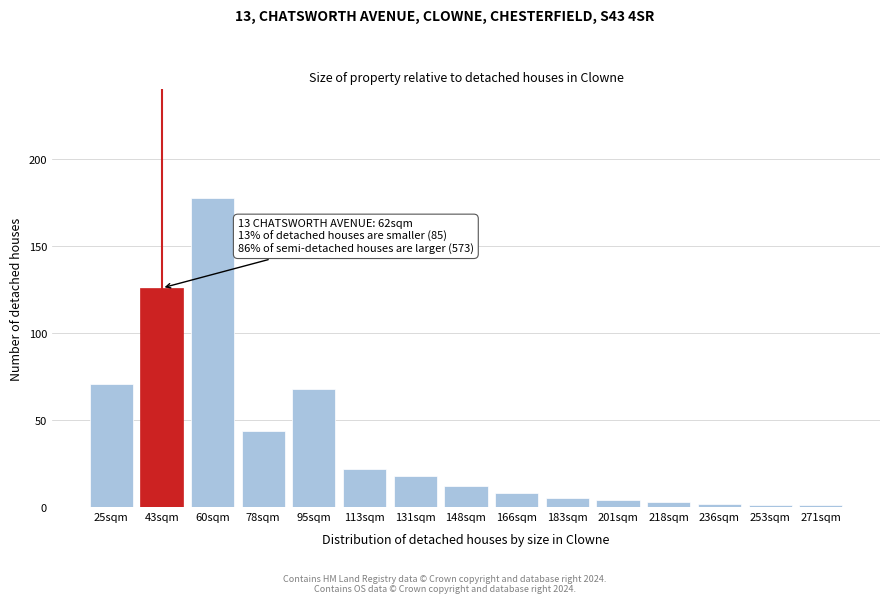

Reading left to right, what are all the values shown in this chart?

71	126	178	44	68	22	18	12	8	5	4	3	2	1	1